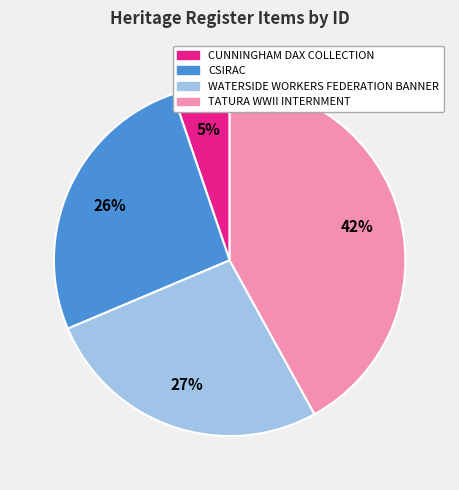

Count the number of slices in the pie.

4